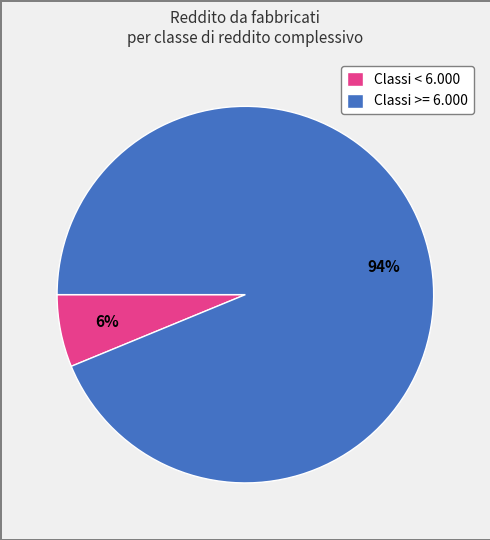

Between Classi >= 6.000 and Classi < 6.000, which is larger?

Classi >= 6.000